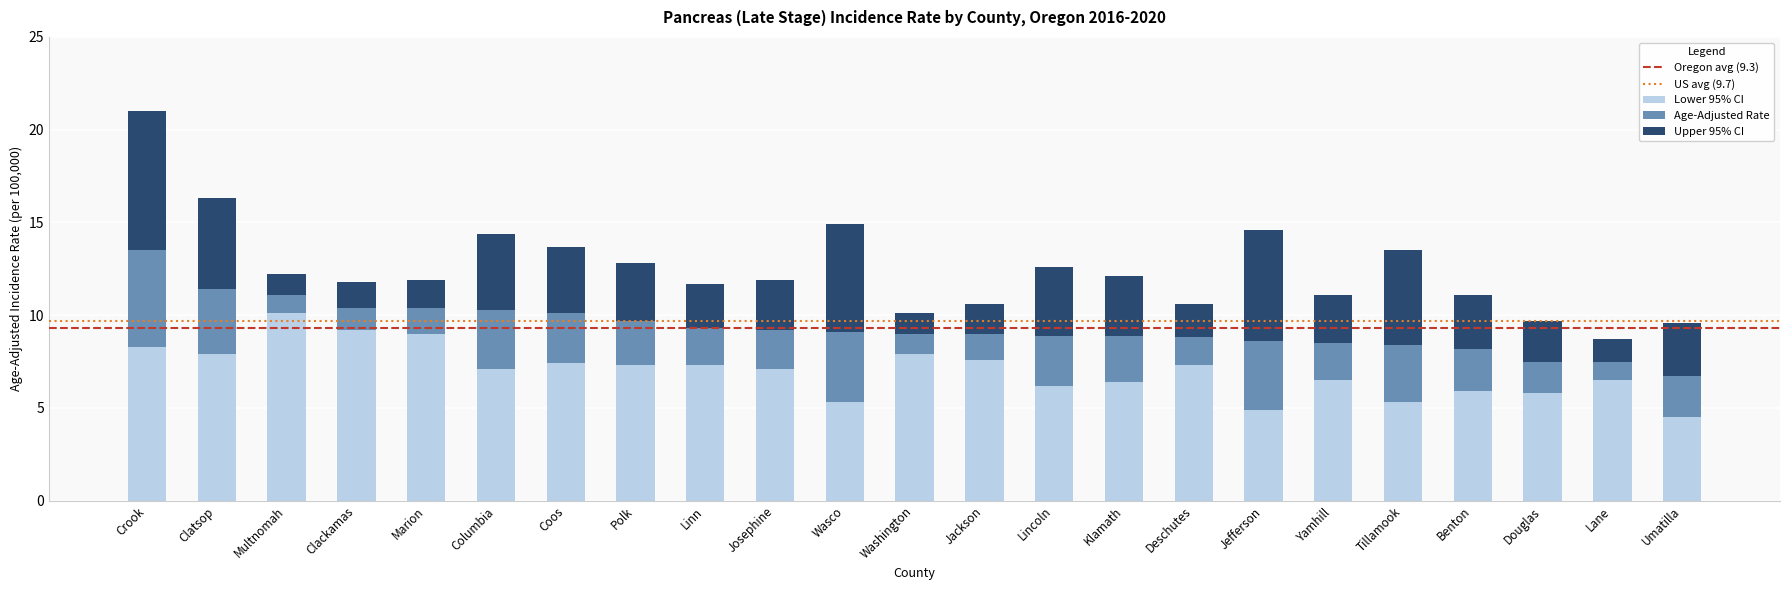

How many bars are there in total?

23